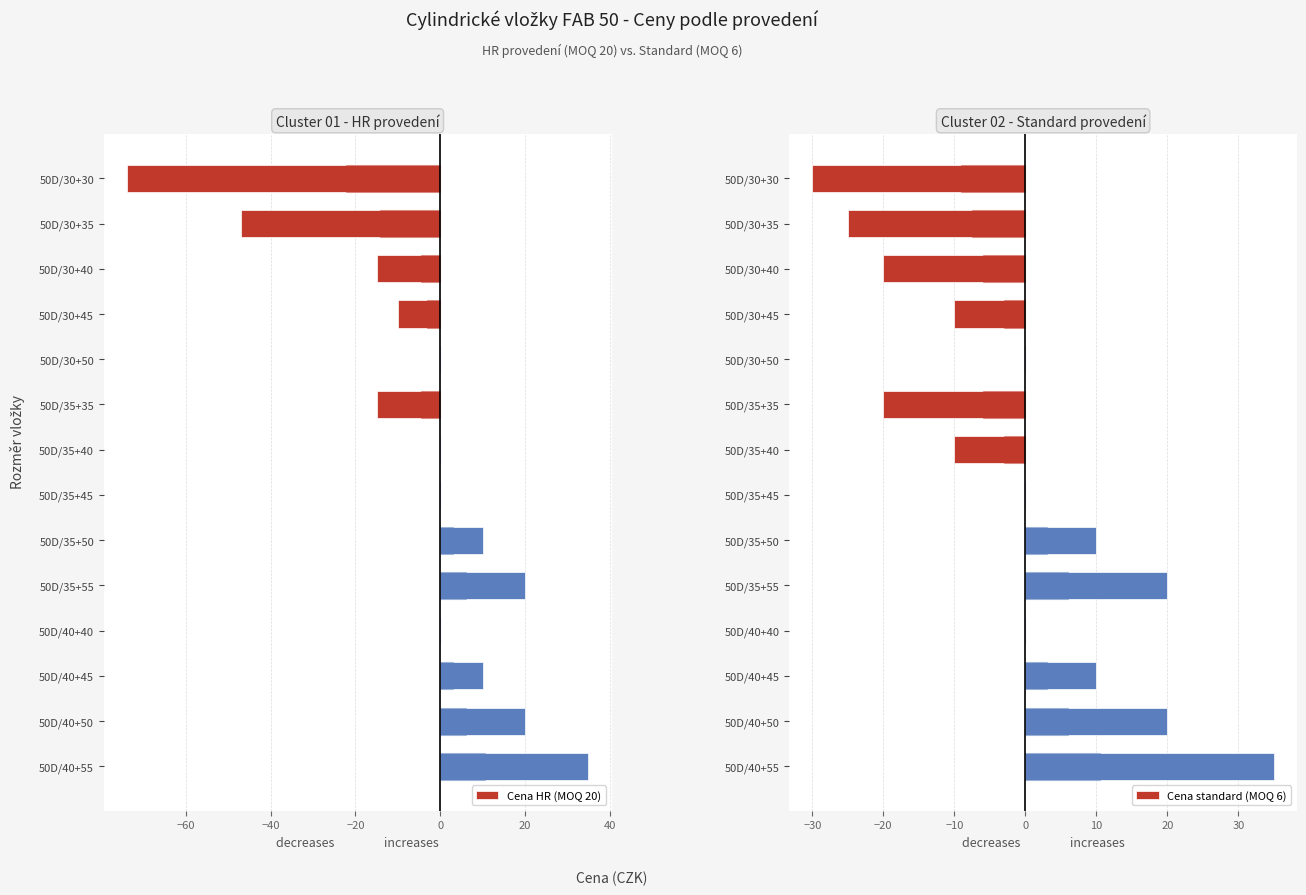

What is the difference between the maximum and minimum values in the Cena HR (MOQ 20) series?

109